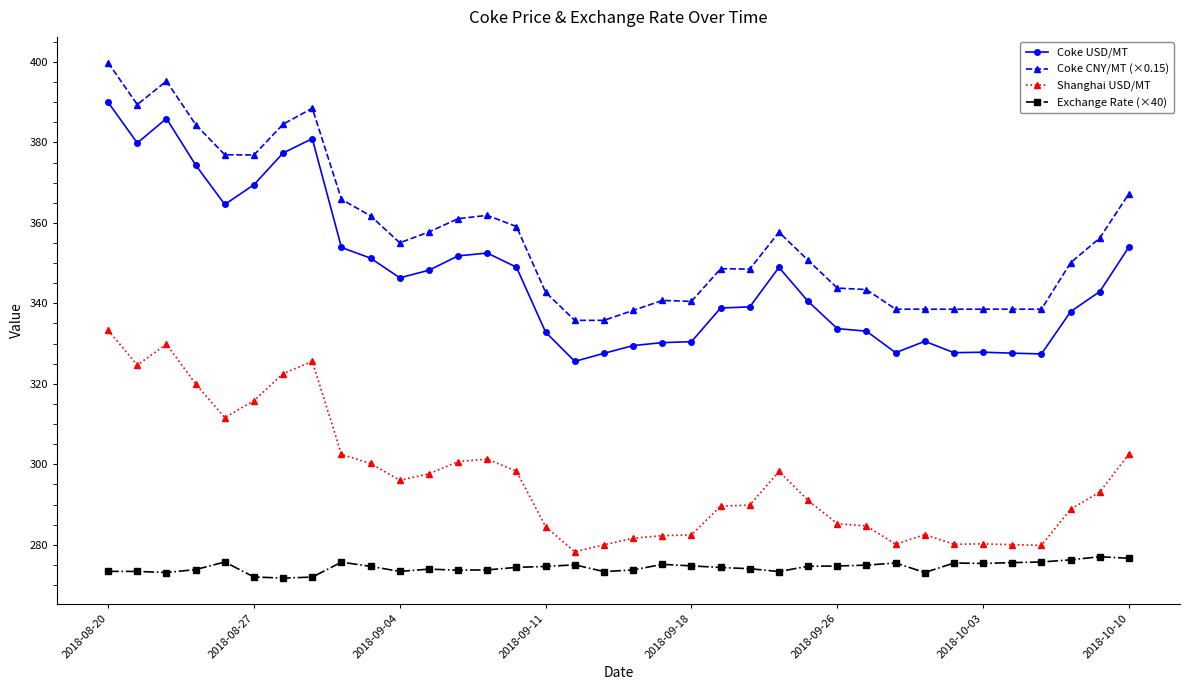

What is the value of the Coke USD/MT point at the 17th from the left?

325.6